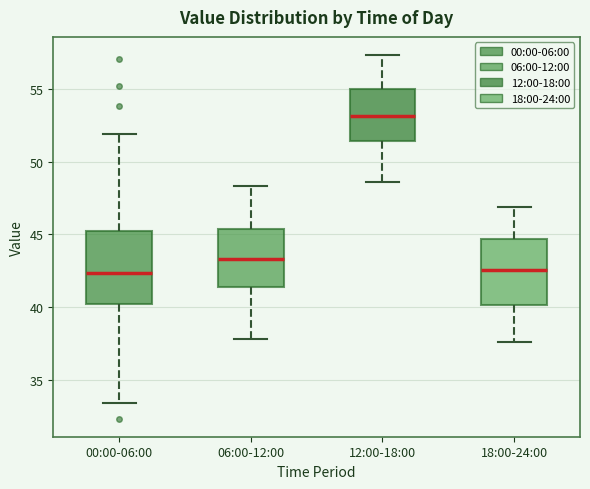

Reading left to right, read every box against the y-axis: the position of its median line, the range the box covers, and the ends of its whiskers. The values are not printed on the chart, so give them approximately, as read against the axis.

00:00-06:00: median 42.5, box 40.5 to 45.0, whiskers 33.5 to 52.0
06:00-12:00: median 43.5, box 41.5 to 45.5, whiskers 38.0 to 48.5
12:00-18:00: median 53.0, box 51.5 to 55.0, whiskers 48.5 to 57.5
18:00-24:00: median 42.5, box 40.0 to 44.5, whiskers 37.5 to 47.0